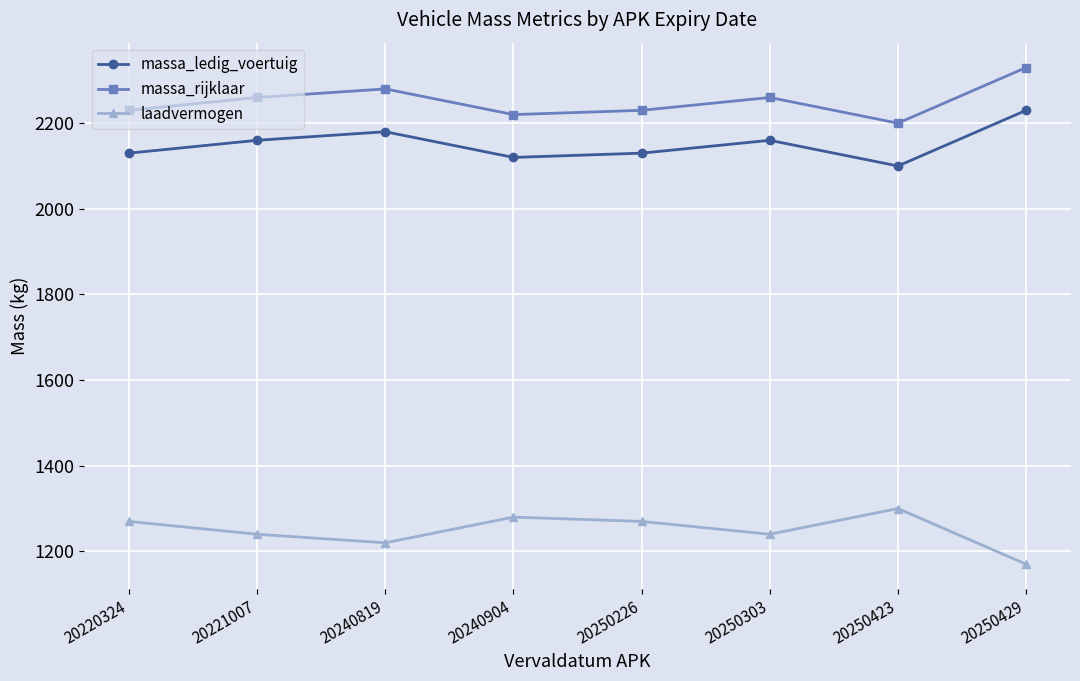

Is this an area chart (filled region under the line)?

No